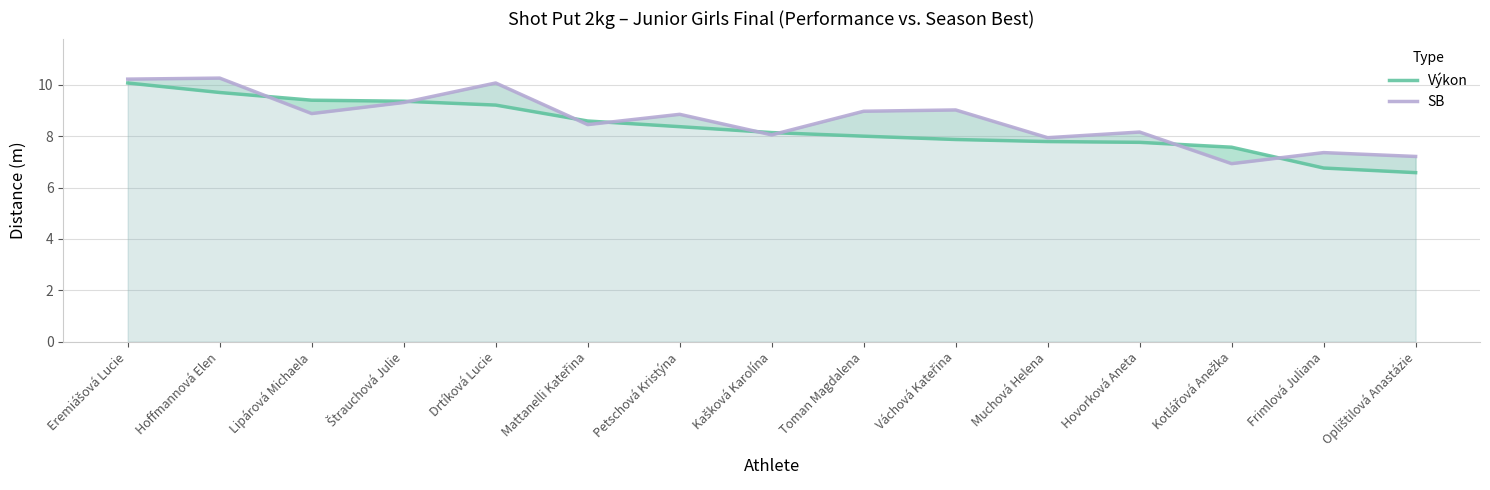

Which series has the largest total across all categories?

SB